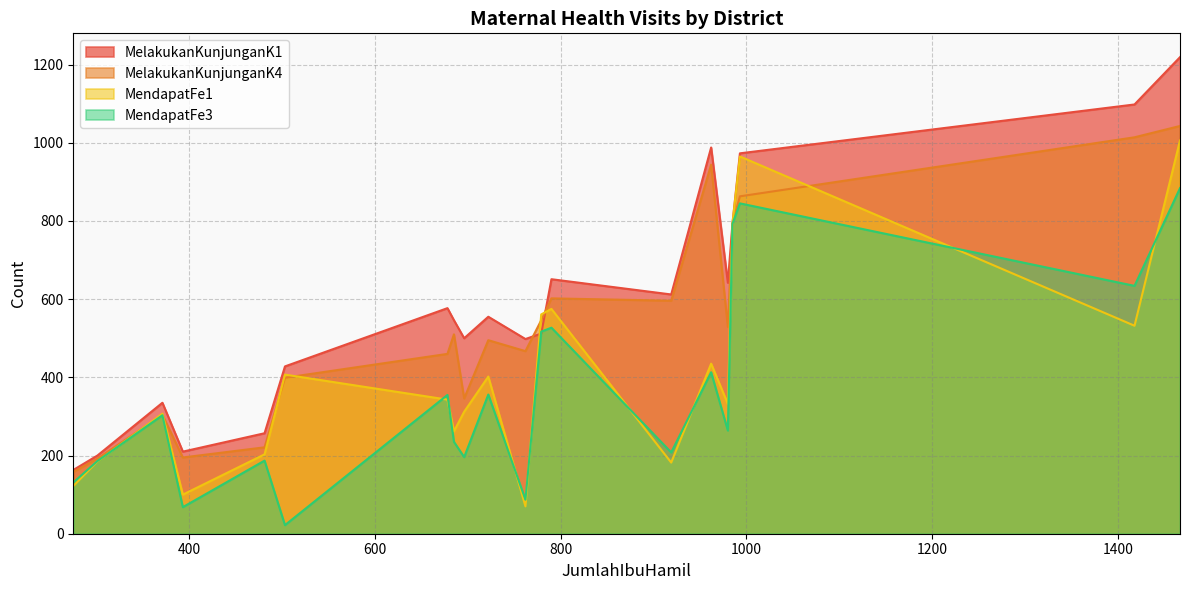

Reading left to right, list all the values displayed in this chart.

MelakukanKunjunganK1: Keritang=1098	Kemuning=498	Reteh=794	SungaiBatang=163	Enok=512	TanahMerah=555	KualaIndragiri=257	Concong=200	Tembilahan=1219	TembilahanHulu=988	Tempuling=577	Kempas=651	BatangTuaka=546	GaungAnakSerka=335	Gaung=612	Mandah=500	Kateman=973	Pelangiran=642	TelukBelengkong=210	PulauBurung=428
MelakukanKunjunganK4: Keritang=1014	Kemuning=467	Reteh=793	SungaiBatang=158	Enok=546	TanahMerah=495	KualaIndragiri=221	Concong=192	Tembilahan=1043	TembilahanHulu=944	Tempuling=460	Kempas=602	BatangTuaka=510	GaungAnakSerka=304	Gaung=596	Mandah=346	Kateman=863	Pelangiran=529	TelukBelengkong=195	PulauBurung=399
MendapatFe1: Keritang=532	Kemuning=70	Reteh=794	SungaiBatang=122	Enok=561	TanahMerah=402	KualaIndragiri=203	Concong=185	Tembilahan=1006	TembilahanHulu=435	Tempuling=343	Kempas=575	BatangTuaka=262	GaungAnakSerka=307	Gaung=182	Mandah=312	Kateman=965	Pelangiran=332	TelukBelengkong=100	PulauBurung=407
MendapatFe3: Keritang=634	Kemuning=87	Reteh=793	SungaiBatang=131	Enok=517	TanahMerah=356	KualaIndragiri=187	Concong=186	Tembilahan=884	TembilahanHulu=413	Tempuling=355	Kempas=527	BatangTuaka=235	GaungAnakSerka=303	Gaung=208	Mandah=196	Kateman=845	Pelangiran=264	TelukBelengkong=68	PulauBurung=22